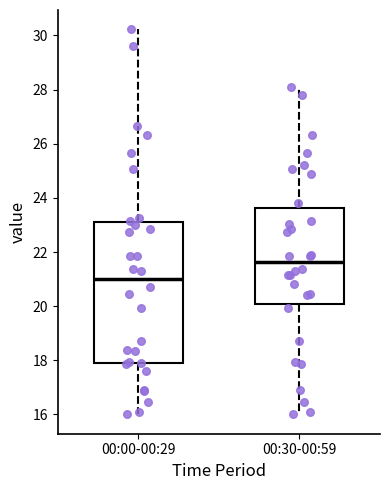

Reading left to right, read every box against the y-axis: the position of its median line, the range the box covers, and the ends of its whiskers. The values are not printed on the chart, so give them approximately, as read against the axis.

00:00-00:29: median 21.0, box 18.0 to 23.0, whiskers 16.0 to 30.2
00:30-00:59: median 21.6, box 20.0 to 23.6, whiskers 16.0 to 28.2